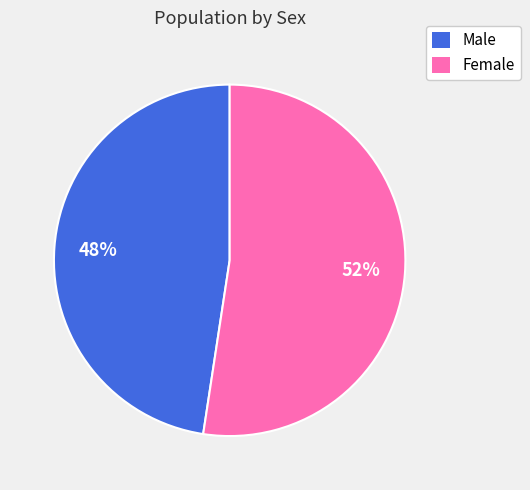

Combined, do Female and Male account for over 50%?

Yes